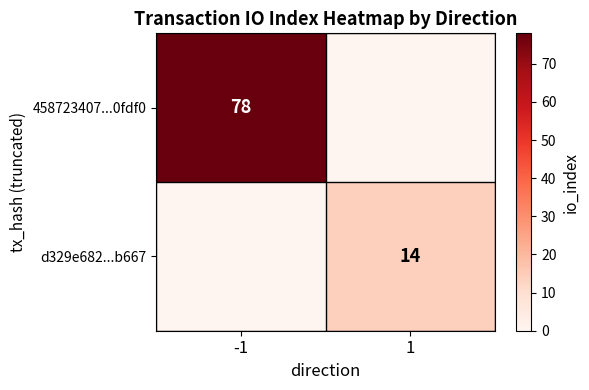

True or false: d329e682...b667 has a value of 6 at 1.

False